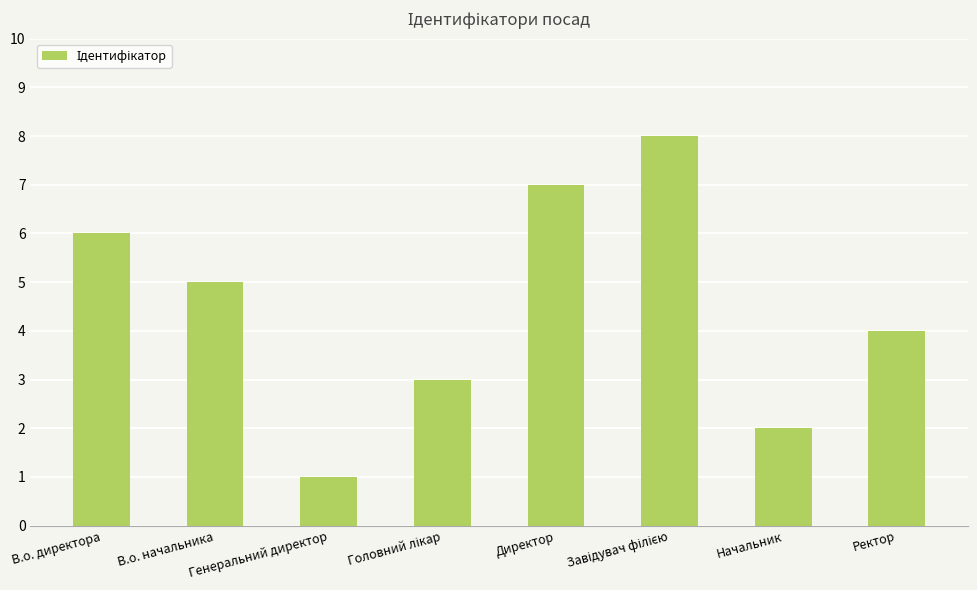

At which label is the value closest to 4?

Ректор